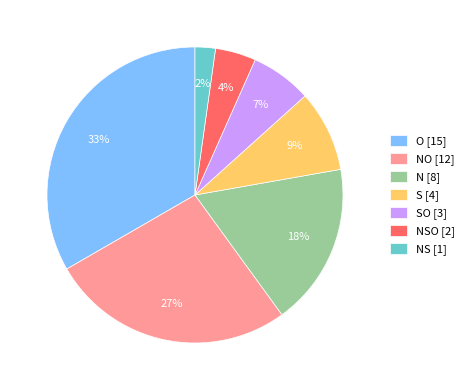

What percentage is the NS [1] slice, to the nearest percent?

2%